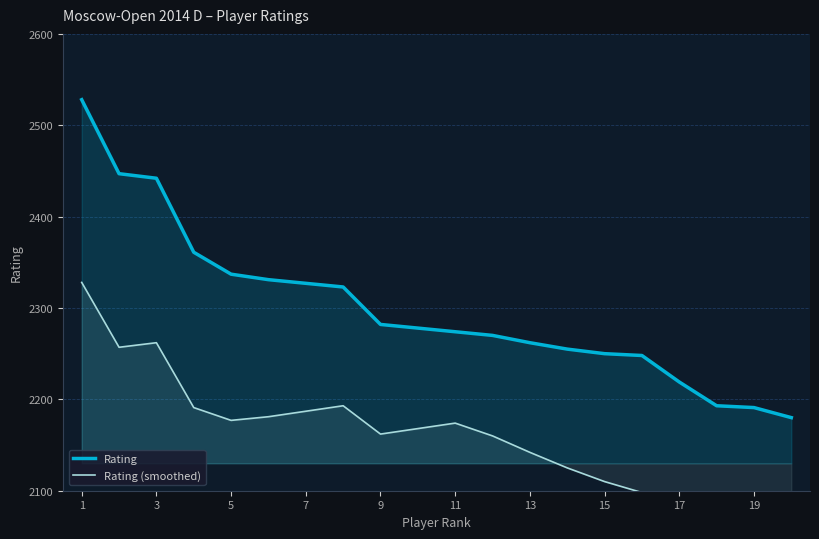

What is the sum of the Rating values at 15 and 9?

4532